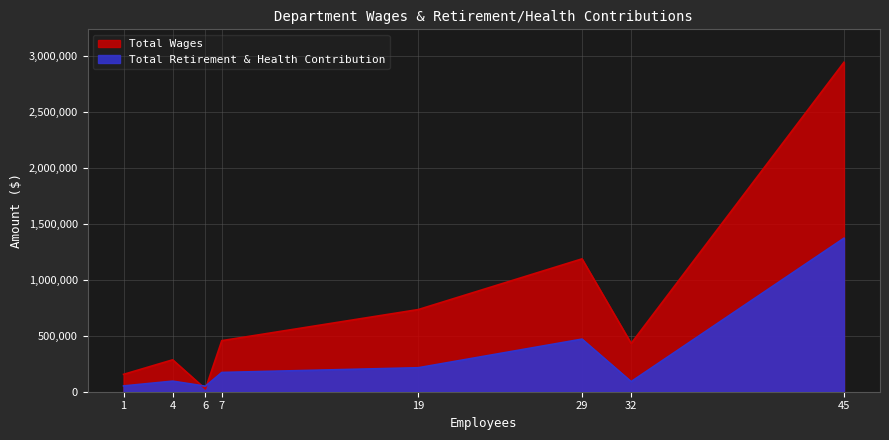

What is the average value of the Total Retirement & Health Contribution series?

314475